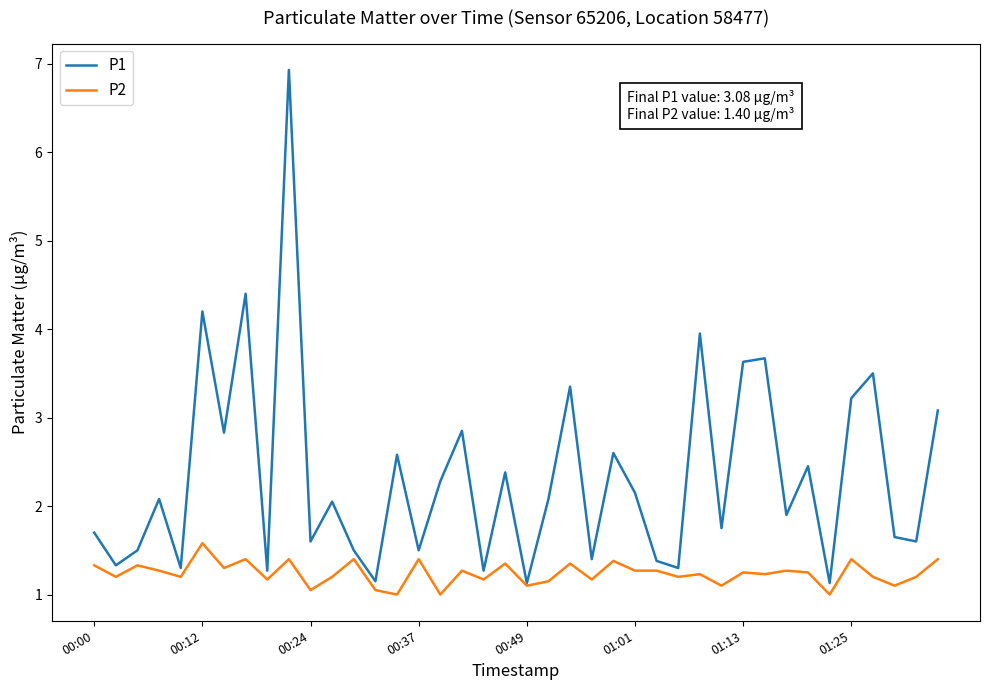

List the series in order of their overall mean, highest first.

P1, P2